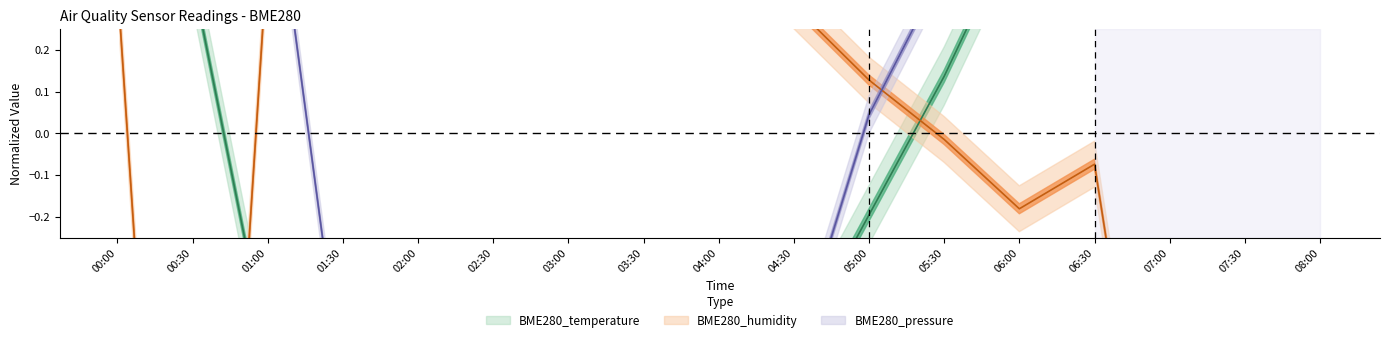

Which series changed the most between 01:00 and 07:00?

BME280_temperature